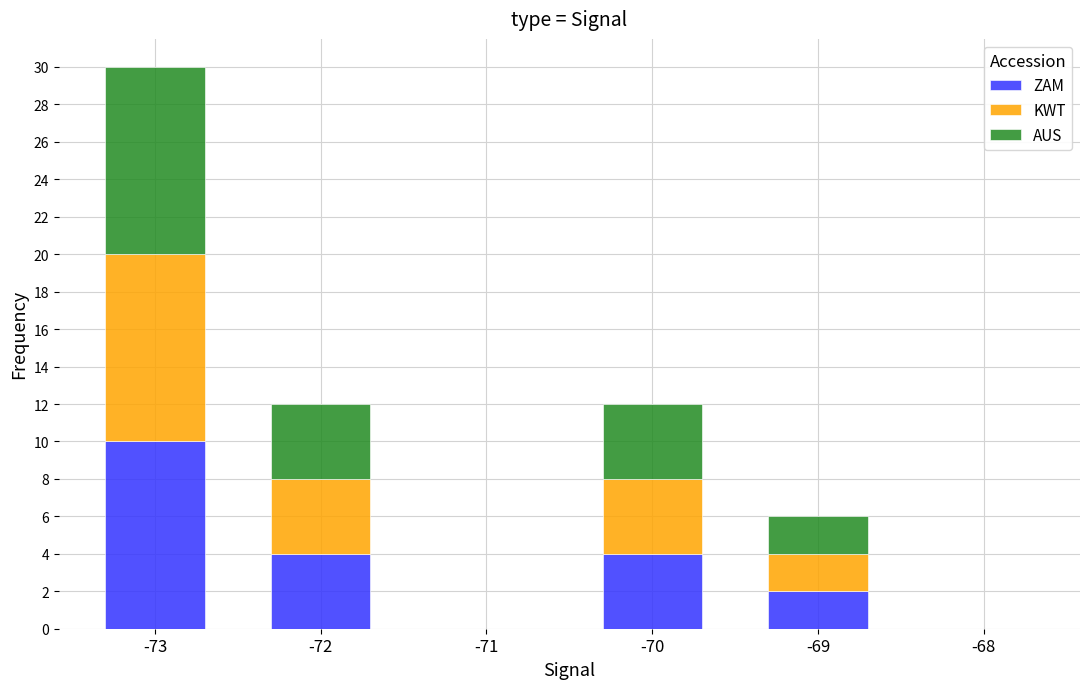

Count the number of data series in this chart.

3